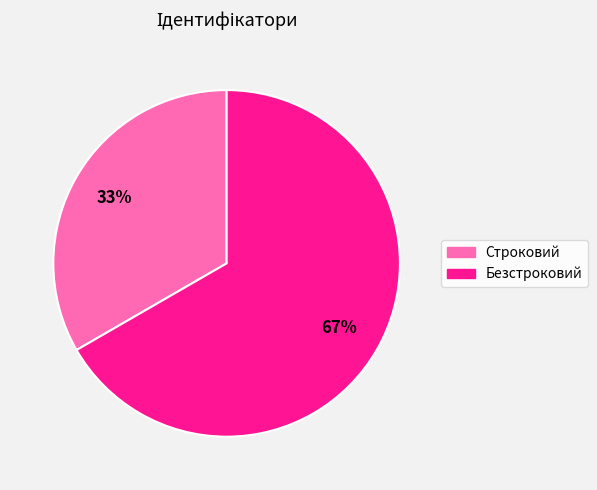

How many slices are in this pie chart?

2